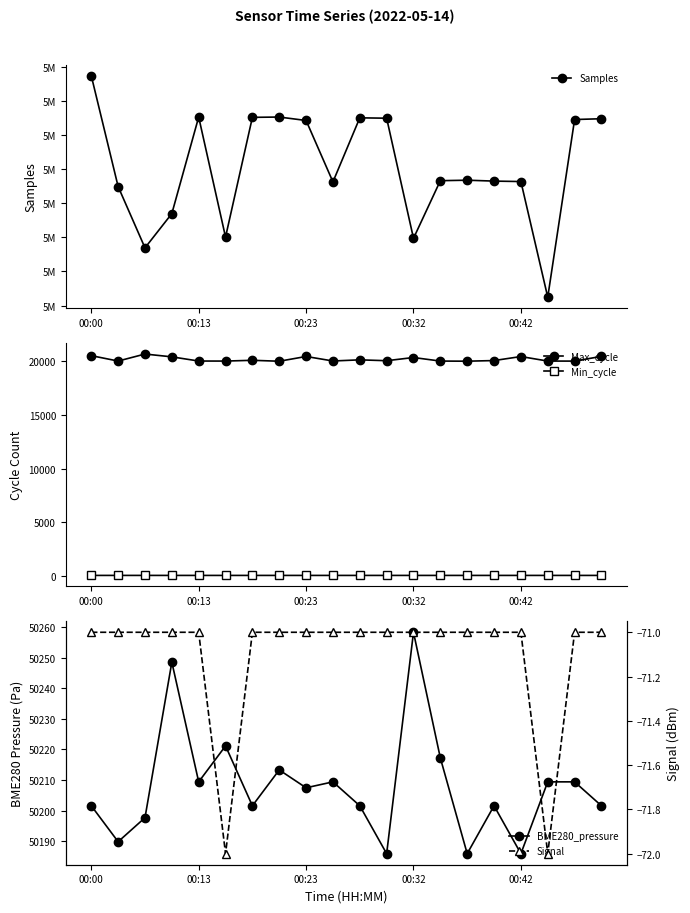

Which series has the widest spread of values?

Samples